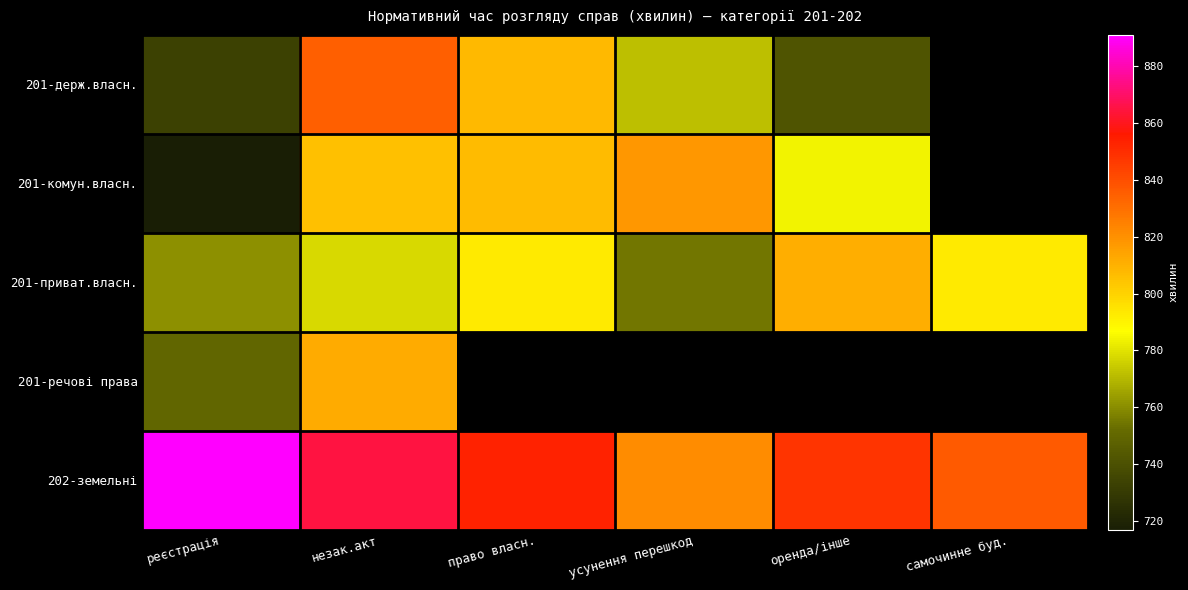

What is the greatest value displayed?

891.0